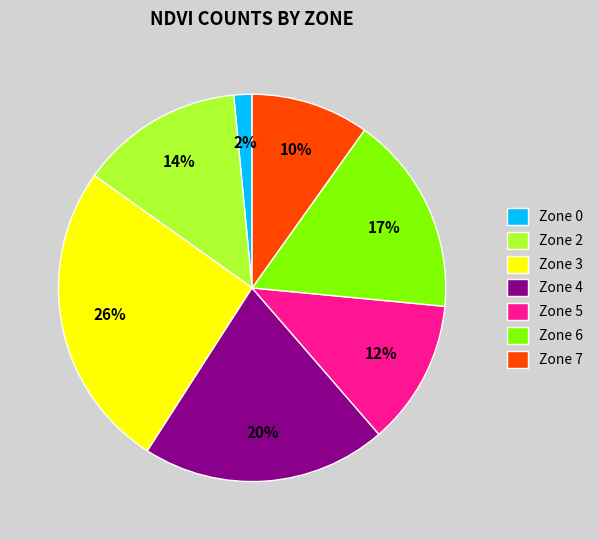

Which has a higher value, Zone 5 or Zone 6?

Zone 6